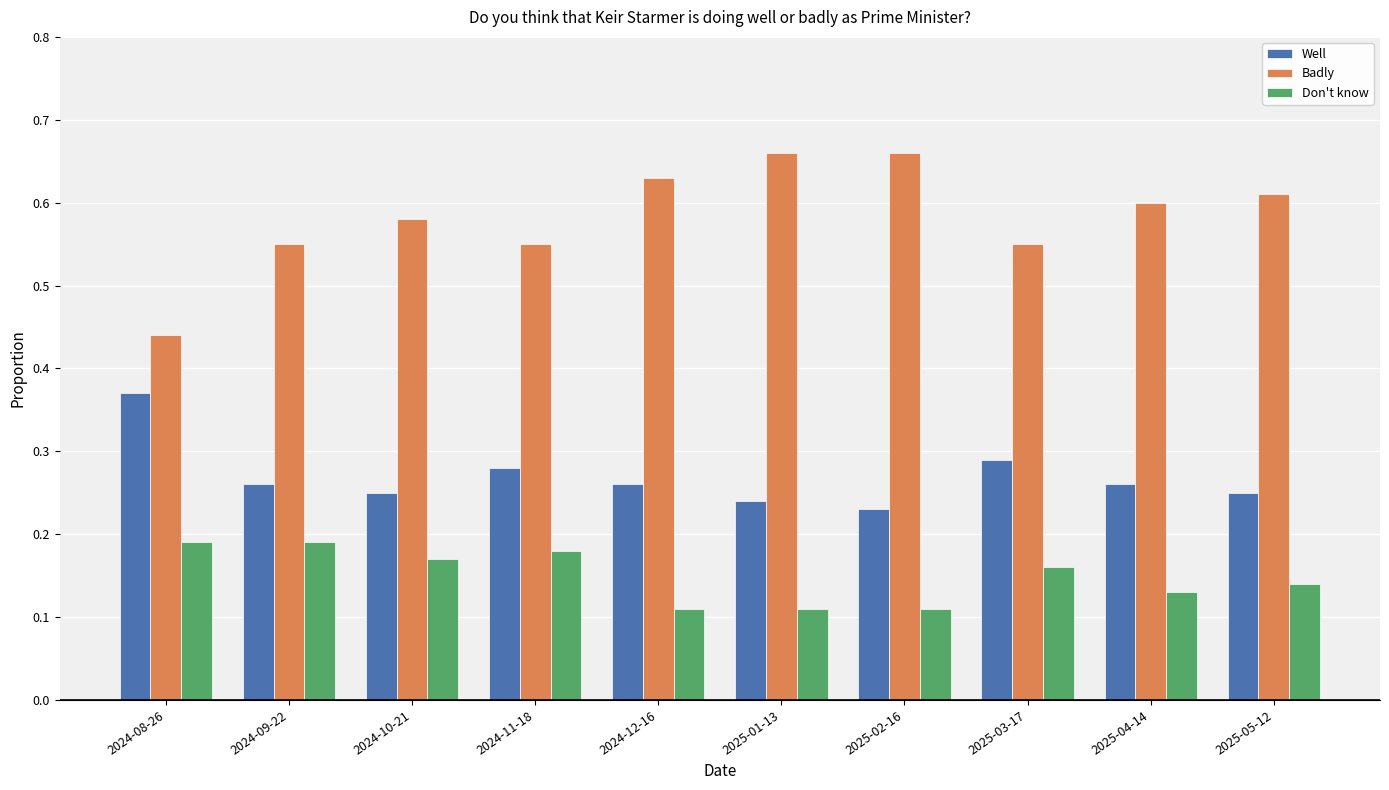

What is the sum of all Well values?

2.7